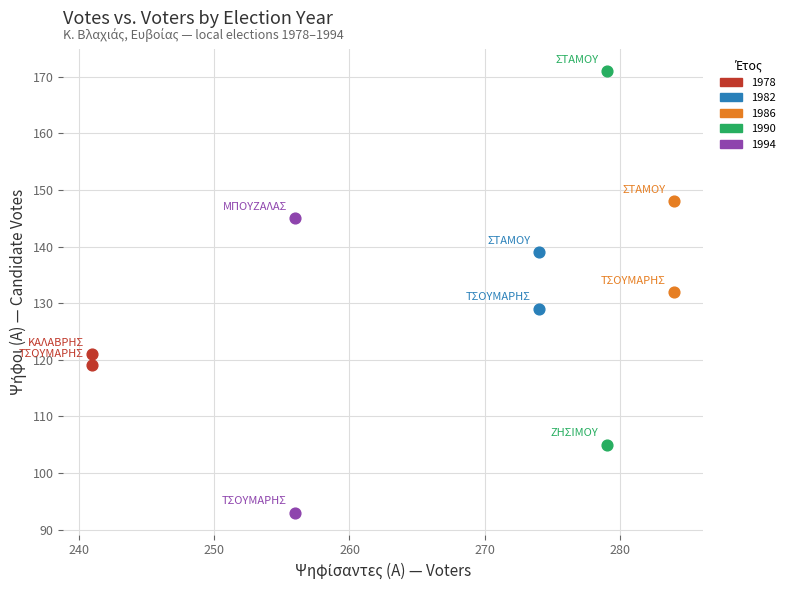

What are all the series names shown in the legend?

1978, 1982, 1986, 1990, 1994